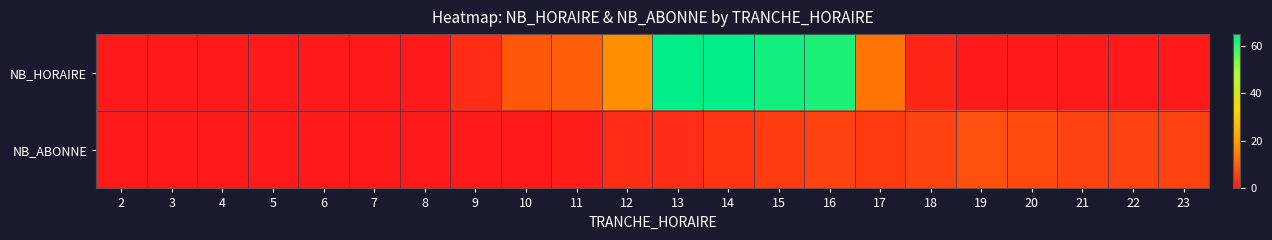

At 10, list the series in order from smallest to largest.

NB_ABONNE, NB_HORAIRE